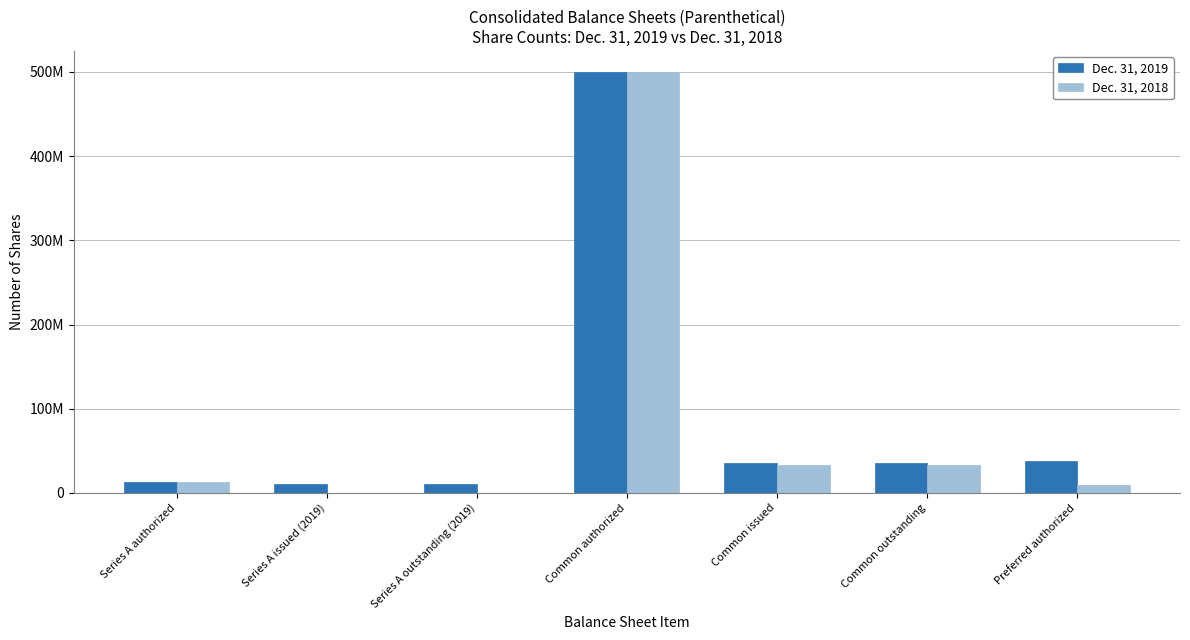

What are all the series names shown in the legend?

Dec. 31, 2019, Dec. 31, 2018